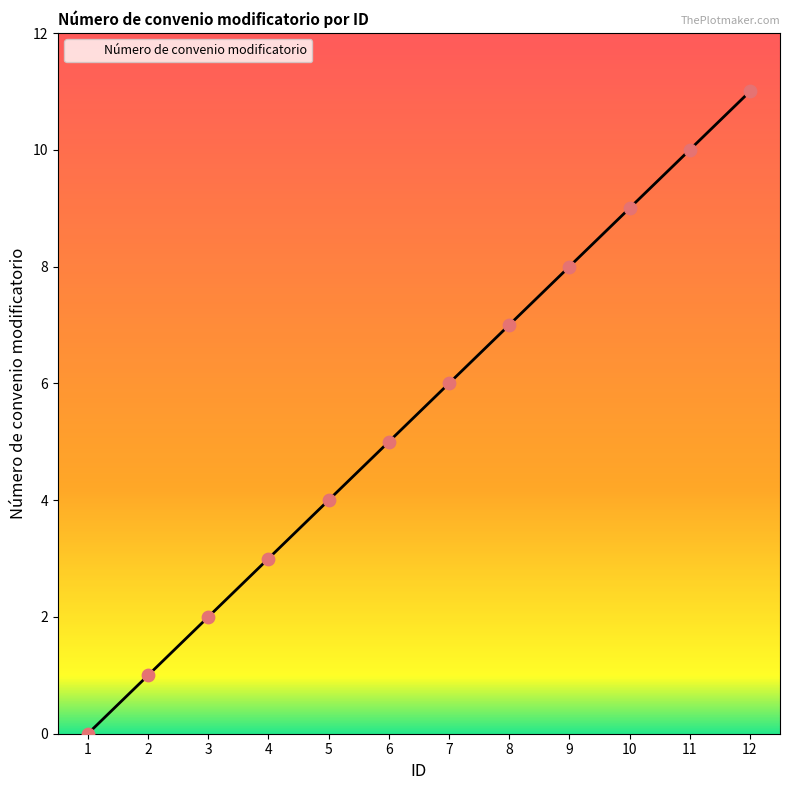

Which has a higher value, 7 or 8?

8